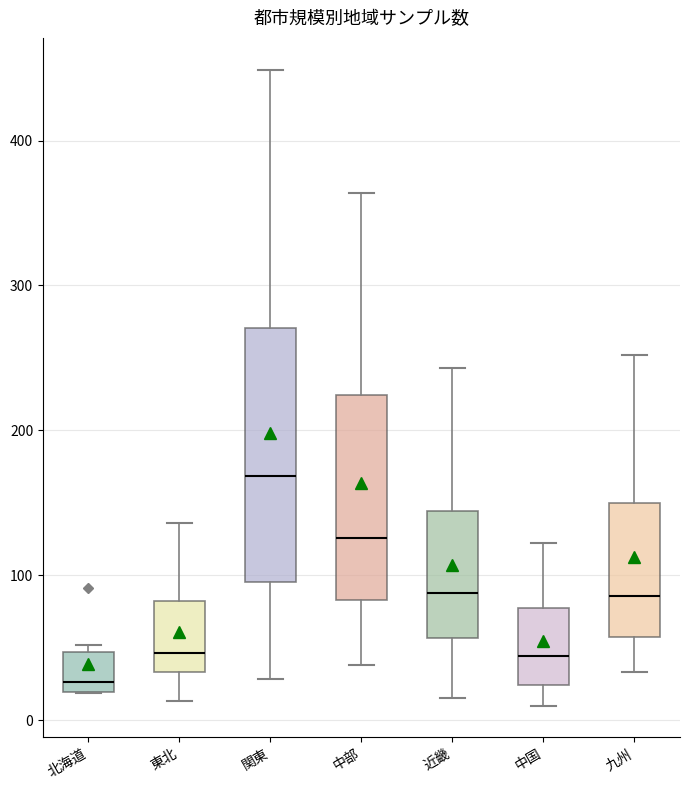

Where does the median line of the box for 東北 sit on the y-axis? The values are not printed on the chart, so give them approximately, as read against the axis.

50